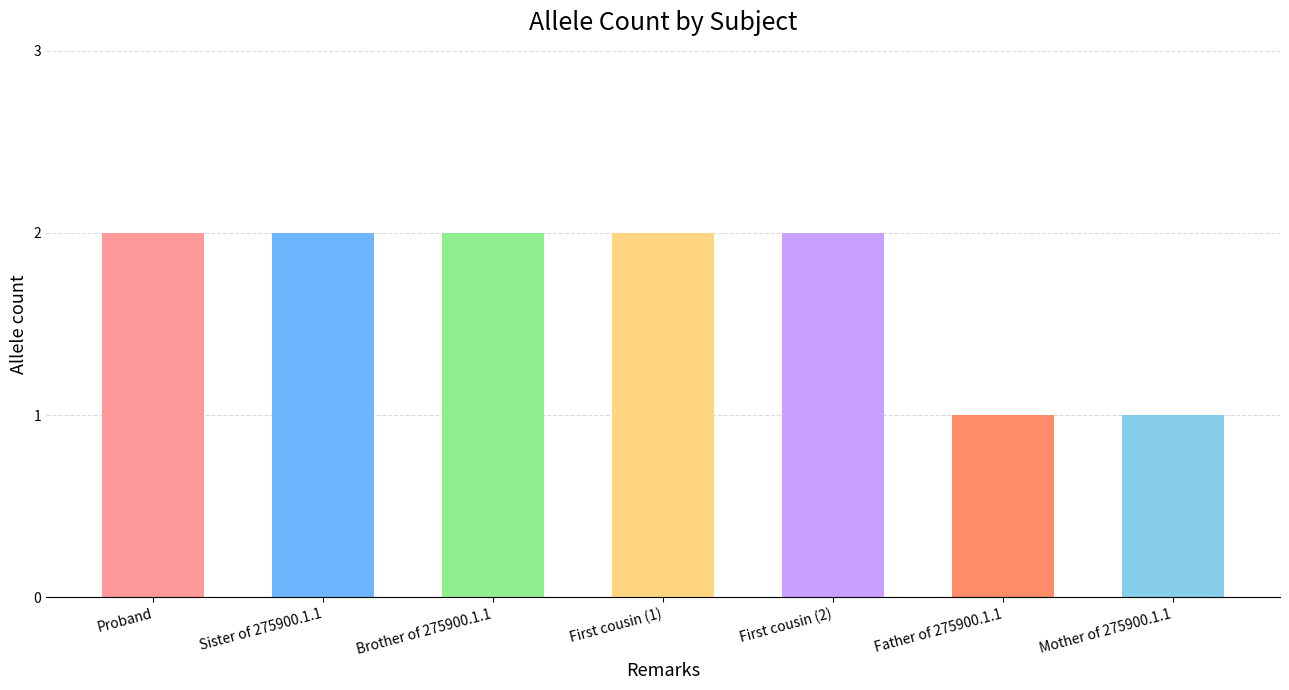

The chart shows a value of 1 at First cousin (2). True or false?

False